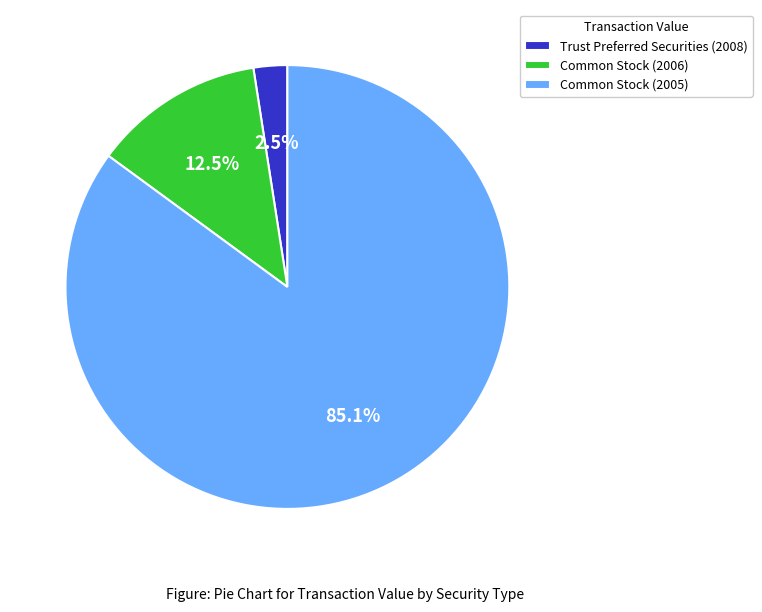

How many segments does this pie chart have?

3